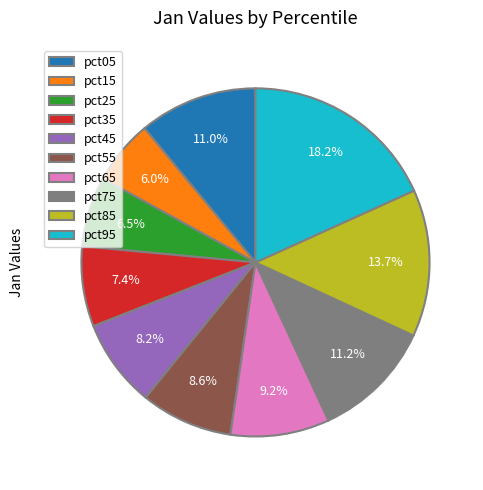

Count the number of slices in the pie.

10